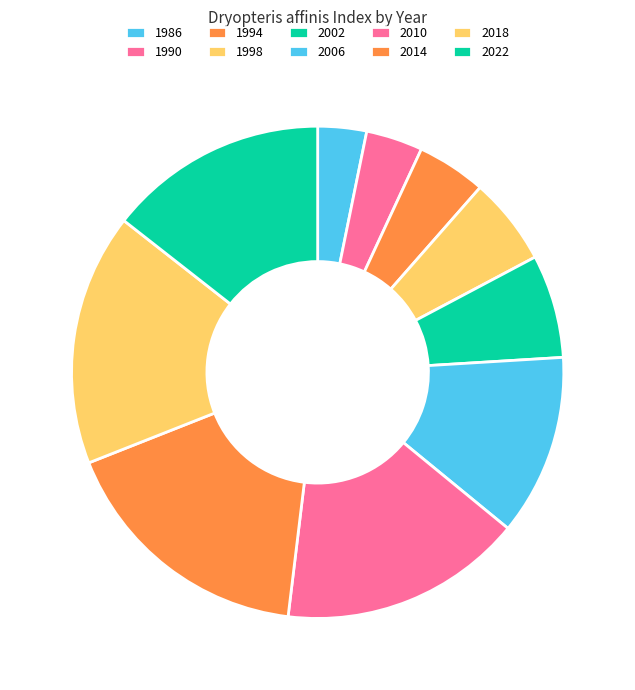

To the nearest percent, what is the combined percentage of 2014 and 1986?

20%